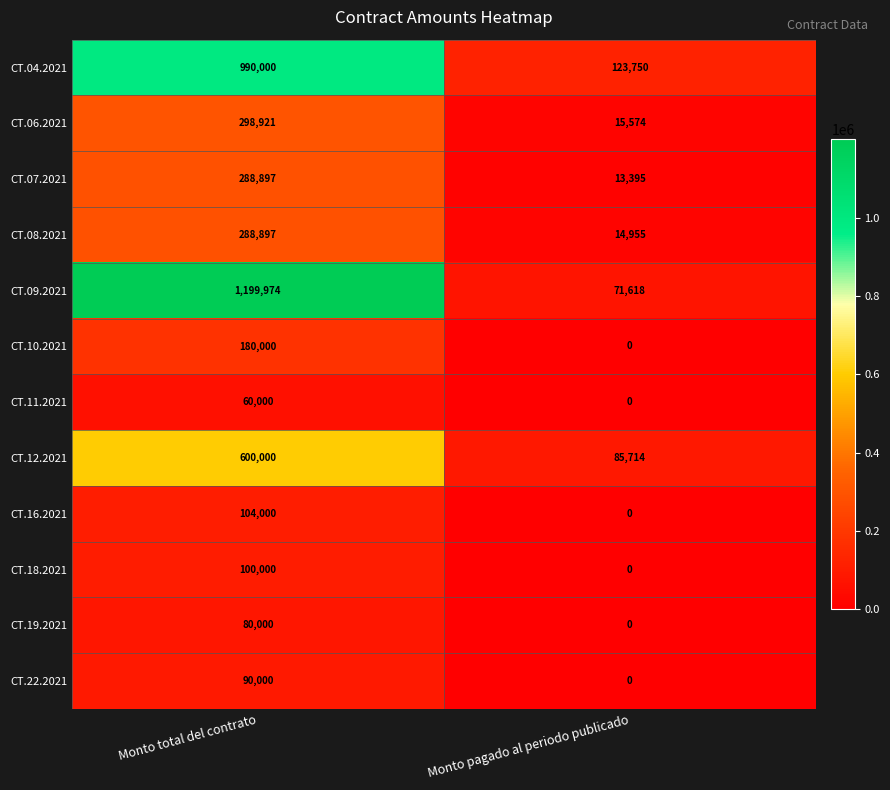

Reading right to left, extract all data points from this chart.

CT.04.2021: 123750	990000
CT.06.2021: 15574	298921
CT.07.2021: 13395	288897
CT.08.2021: 14955	288897
CT.09.2021: 71618	1199974
CT.10.2021: 0	180000
CT.11.2021: 0	60000
CT.12.2021: 85714	600000
CT.16.2021: 0	104000
CT.18.2021: 0	100000
CT.19.2021: 0	80000
CT.22.2021: 0	90000